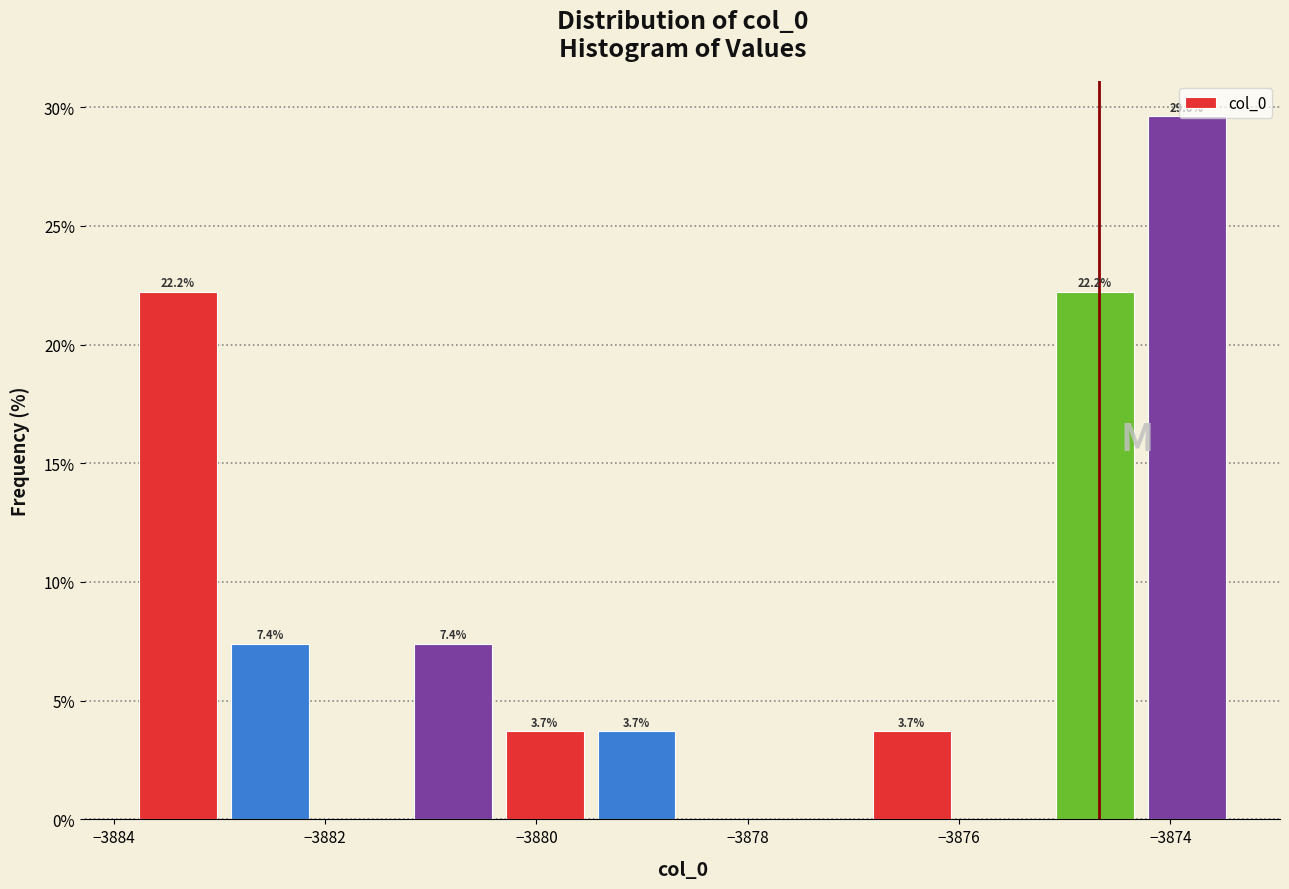

Over which range of the x-axis is the bar tallest?

-3874.2 to -3873.4